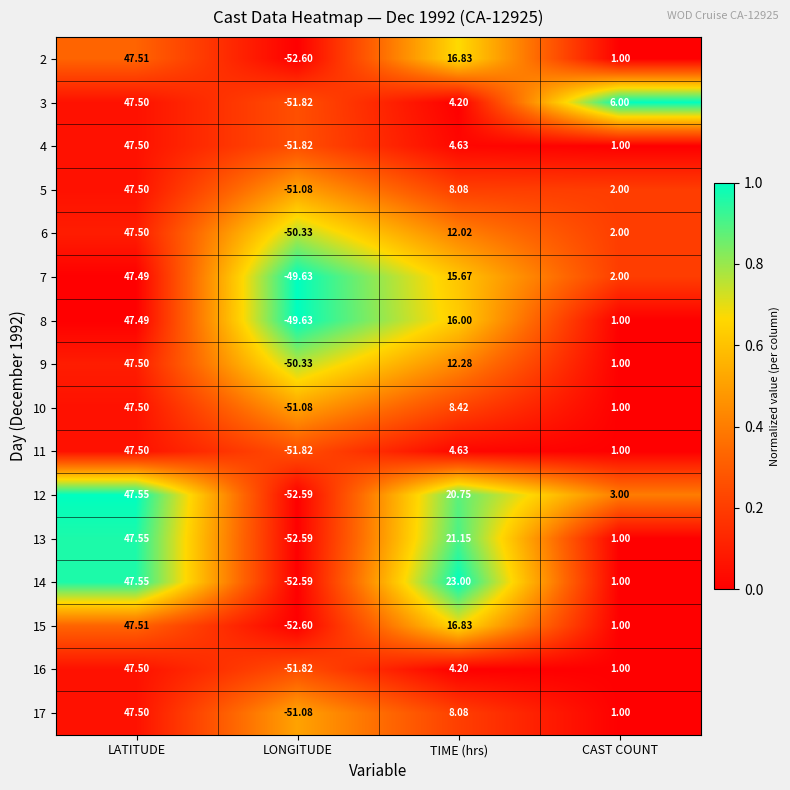

Which series has the largest total across all categories?

14